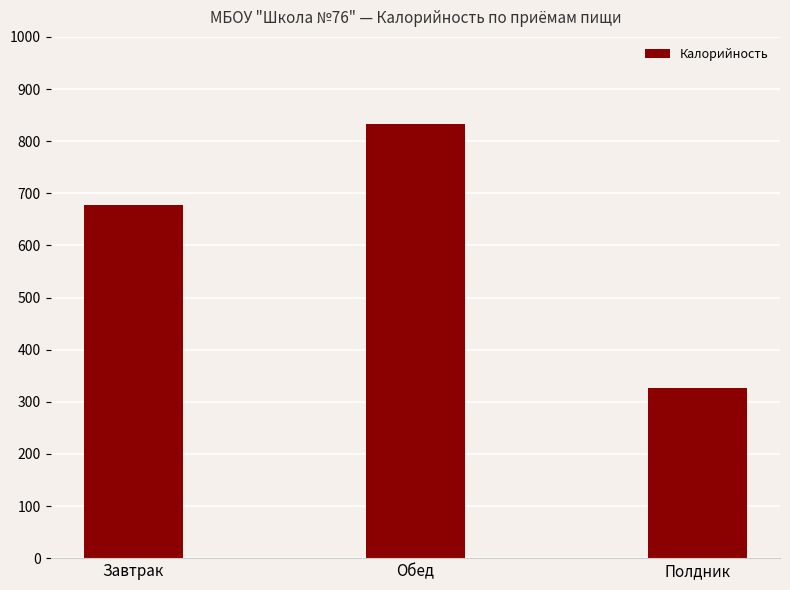

Reading right to left, transcribe all the data shown in this chart.

326.0	832.8	677.2